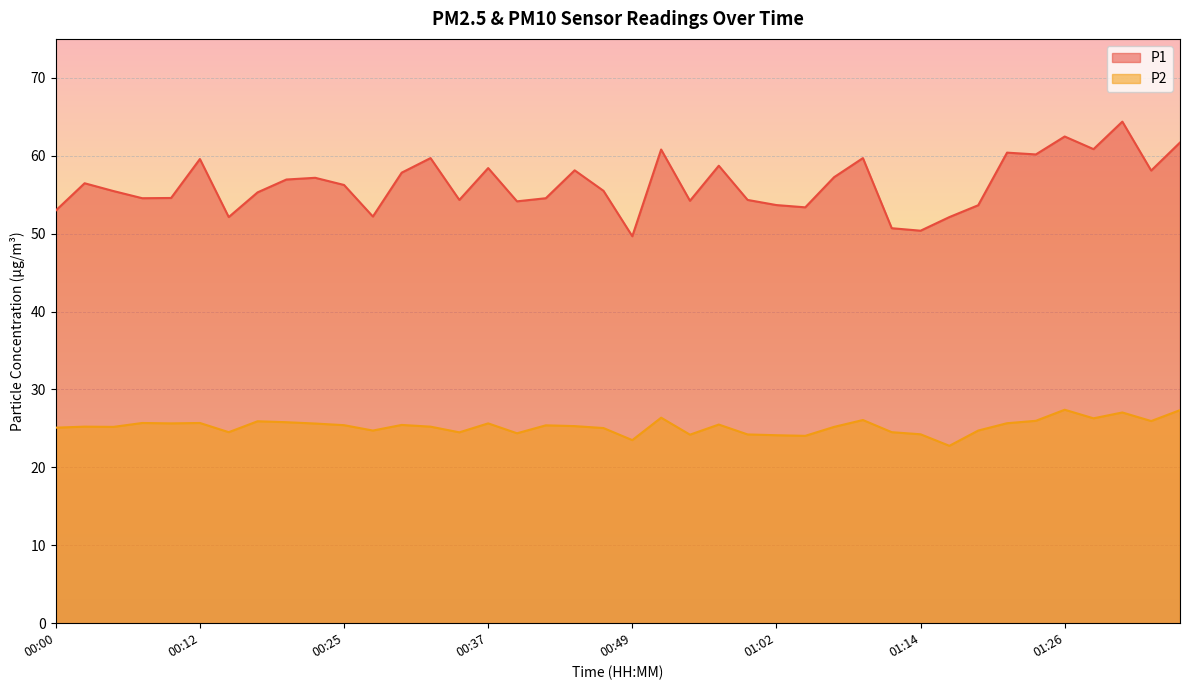

What is the value of the P1 point at the 14th from the left?

59.7